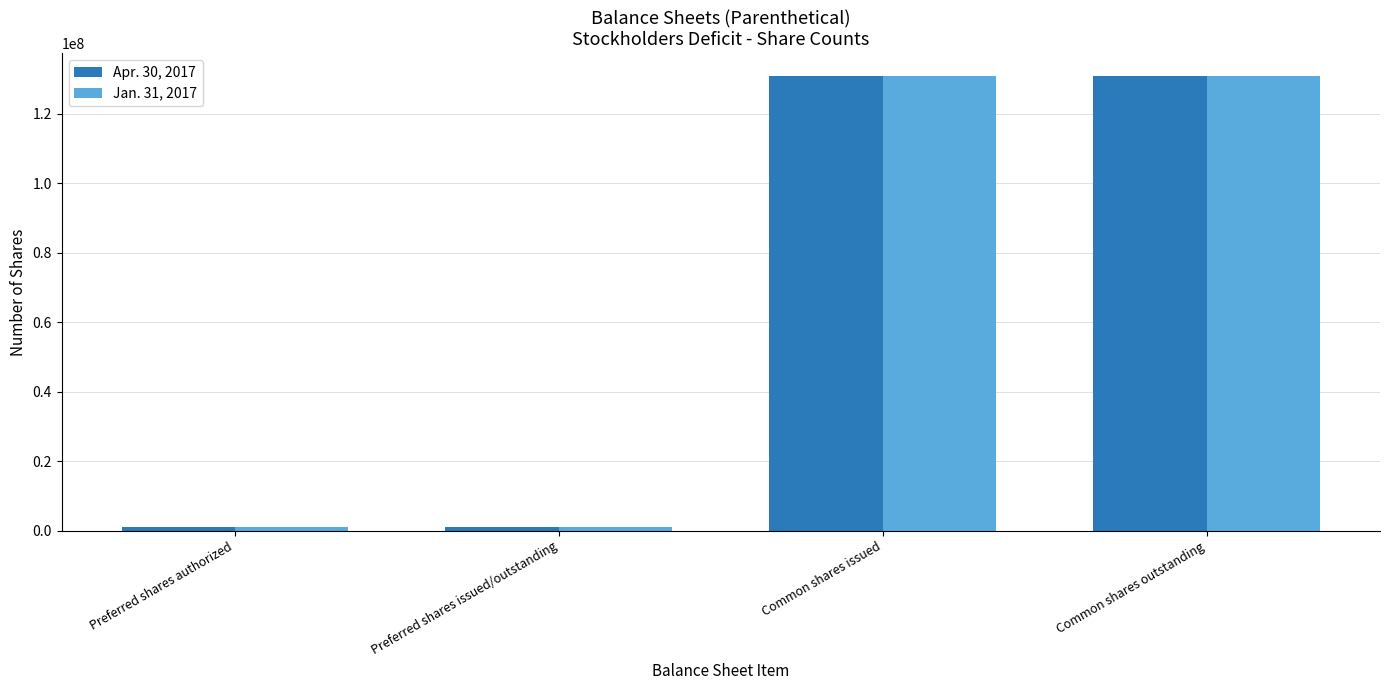

How many distinct data groups are displayed?

2